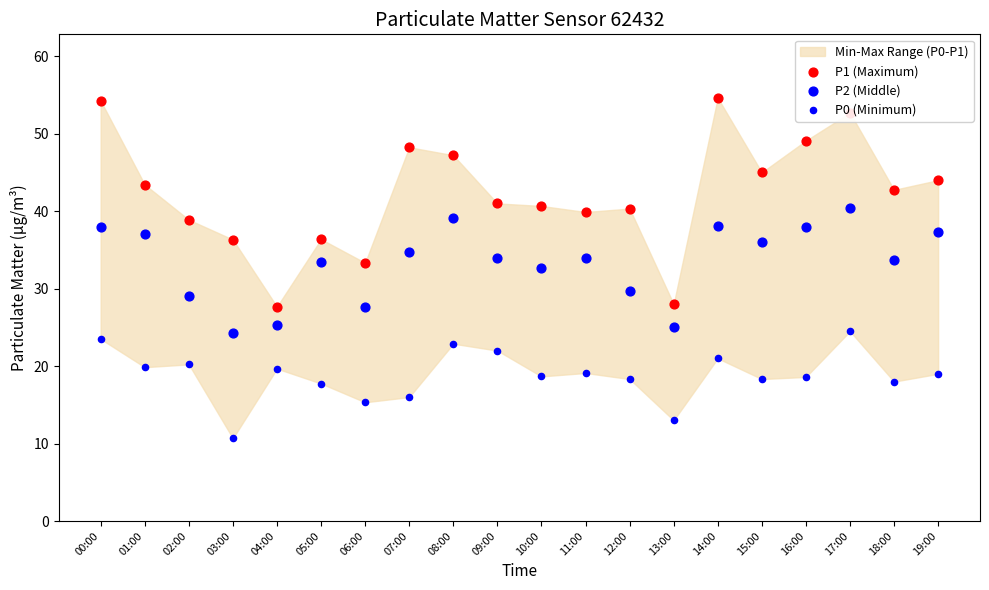

Which series has the largest Y range (max minus min)?

P1 (Maximum)